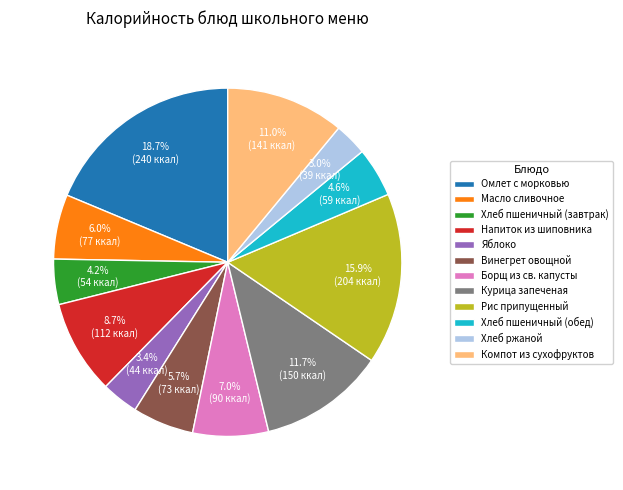

Which has a higher value, Компот из сухофруктов or Хлеб ржаной?

Компот из сухофруктов